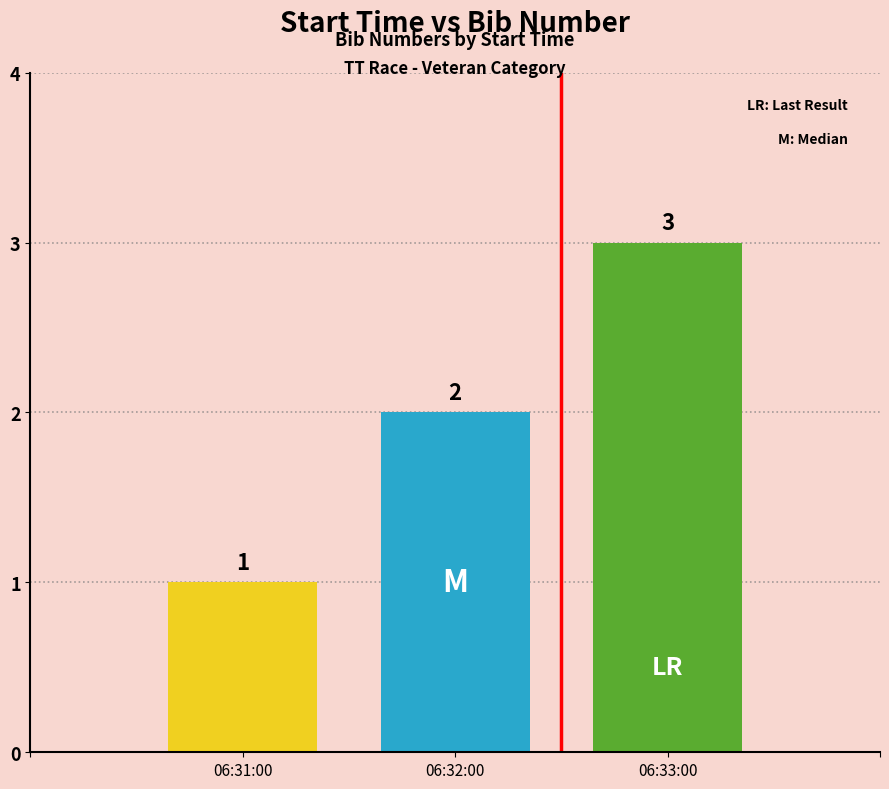

What is the maximum value shown in the chart?

3